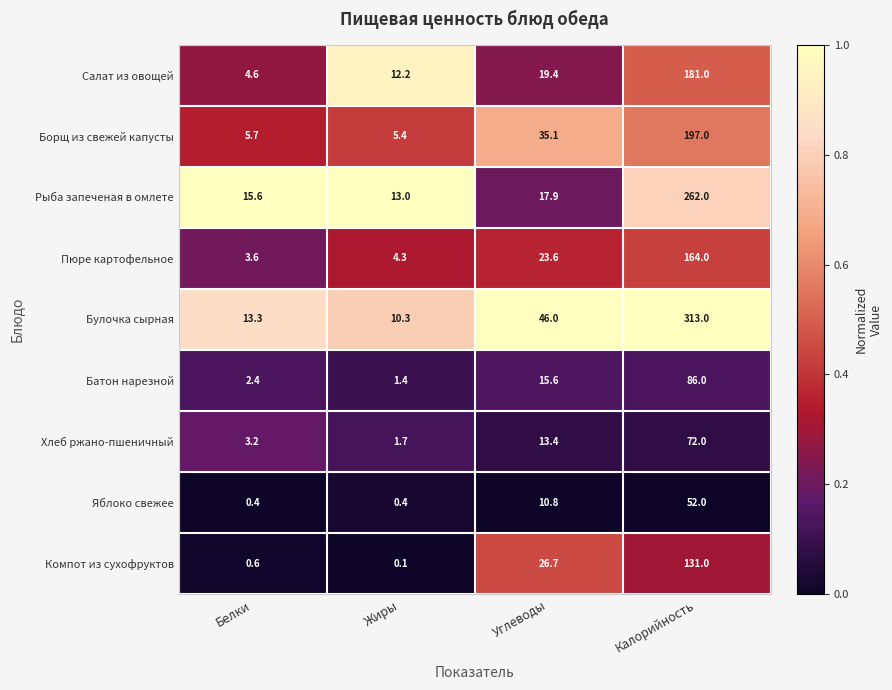

Which series has the largest total across all categories?

Булочка сырная